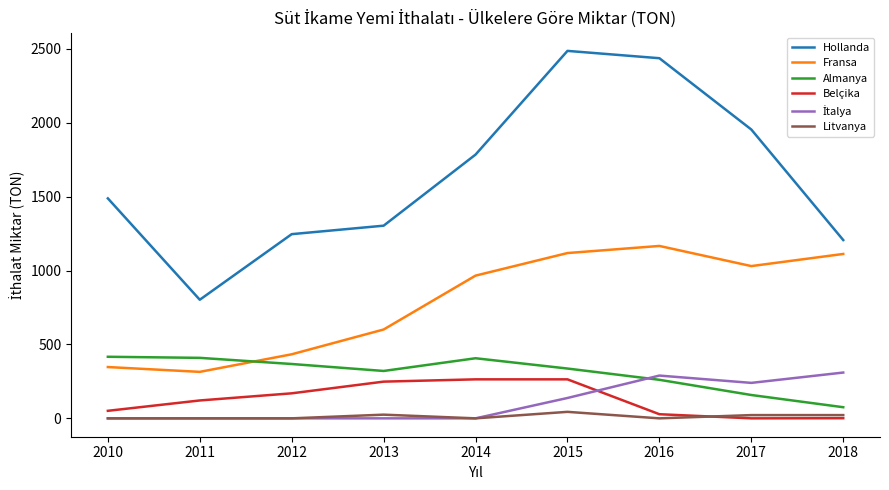

Which category has the lowest value in the Almanya series?

2018